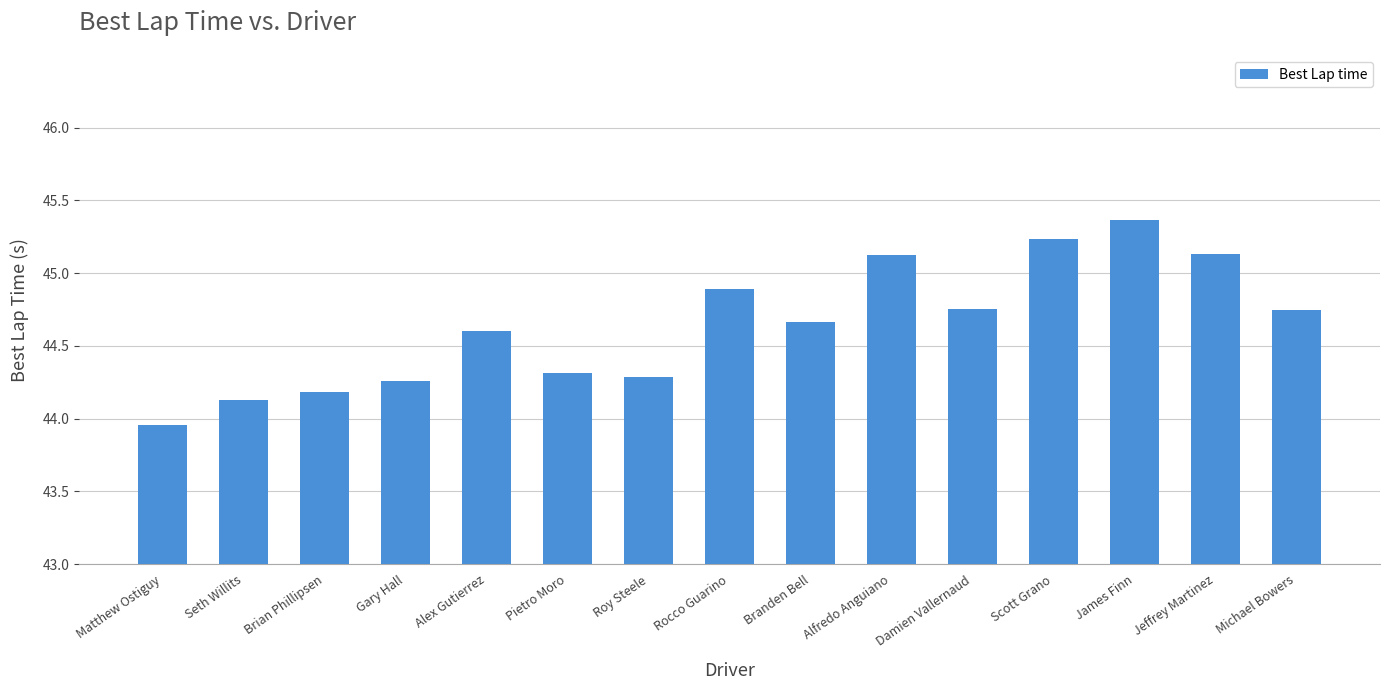

At which label does the data first exceed 44?

Seth Willits